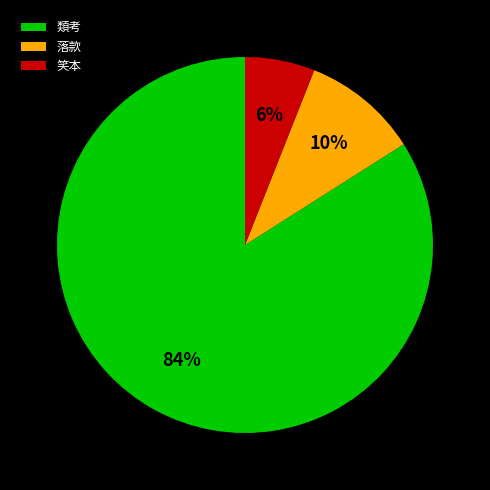

Which has a higher value, 落款 or 類考?

類考